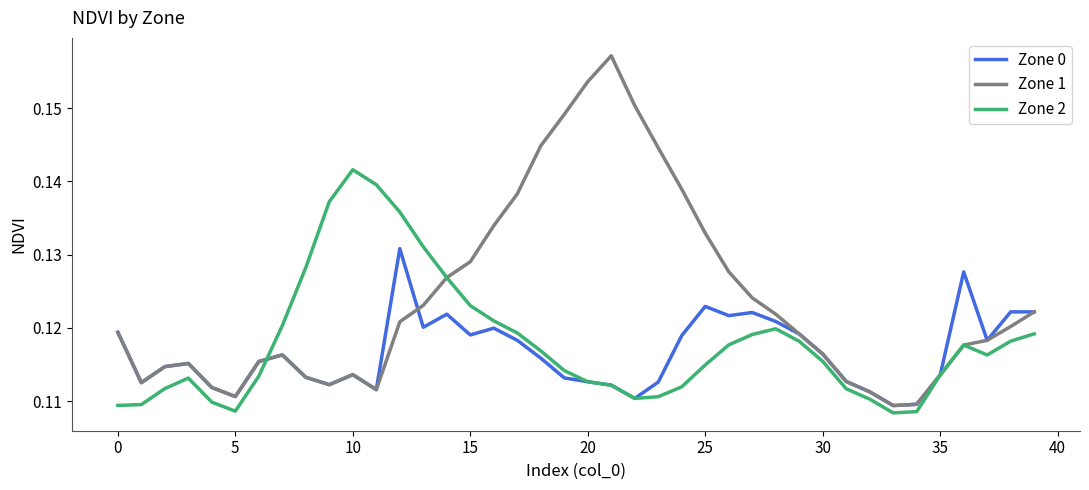

Does the chart display data point markers on the line(s)?

No